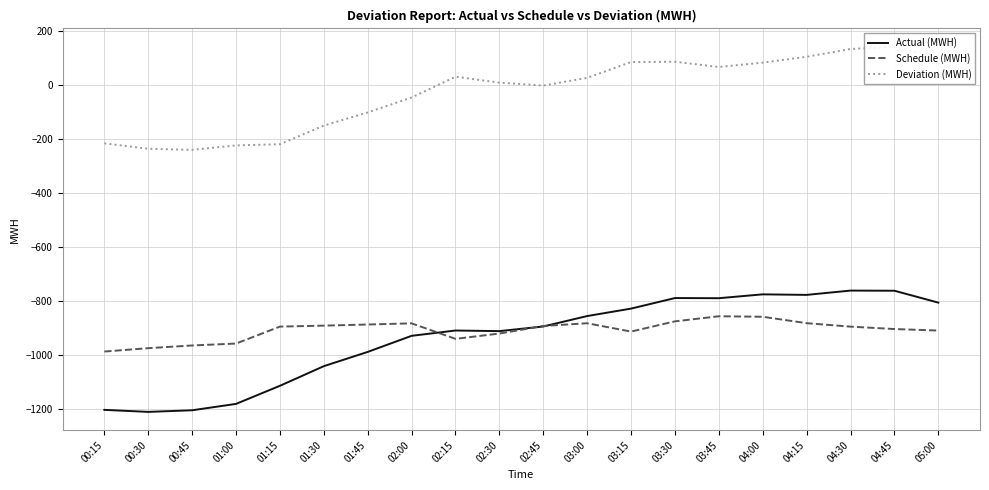

How many lines are shown in the chart?

3